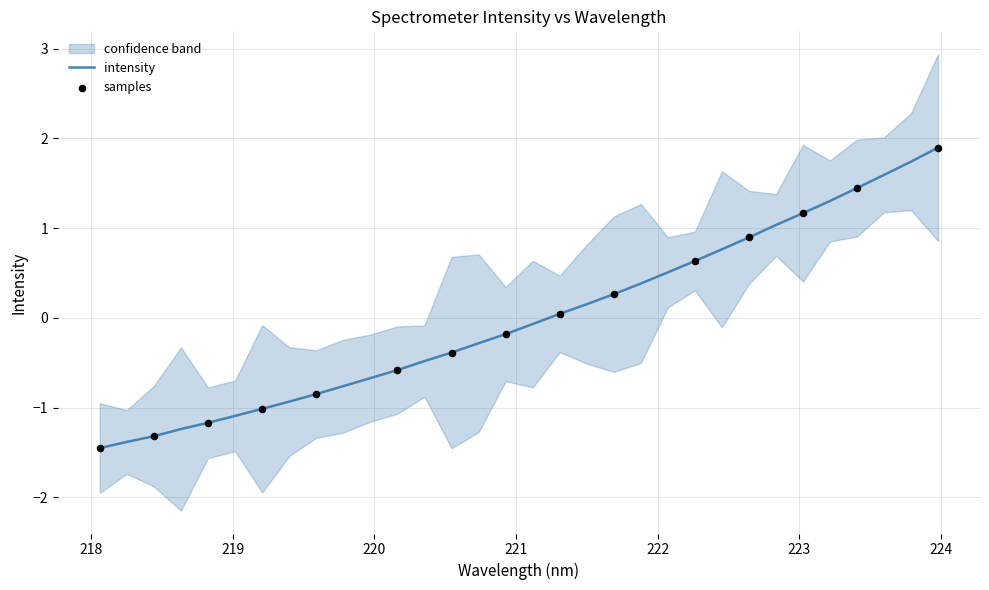

What is the minimum value for intensity?

-1.4